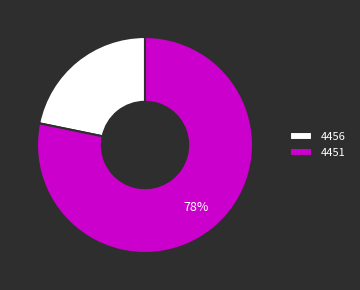

Between 4456 and 4451, which is larger?

4451